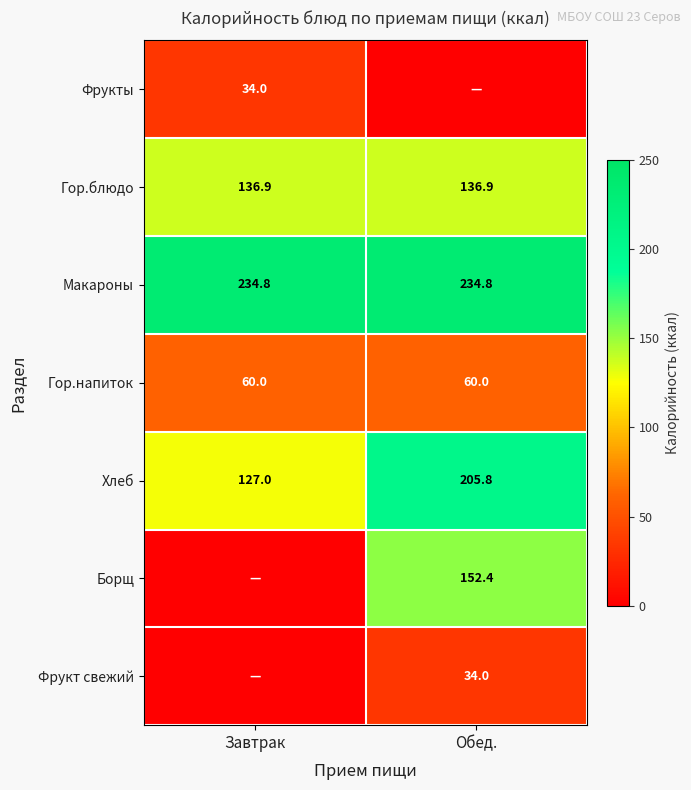

Is it true that Гор.напиток equals 60.0 at Обед.?

True